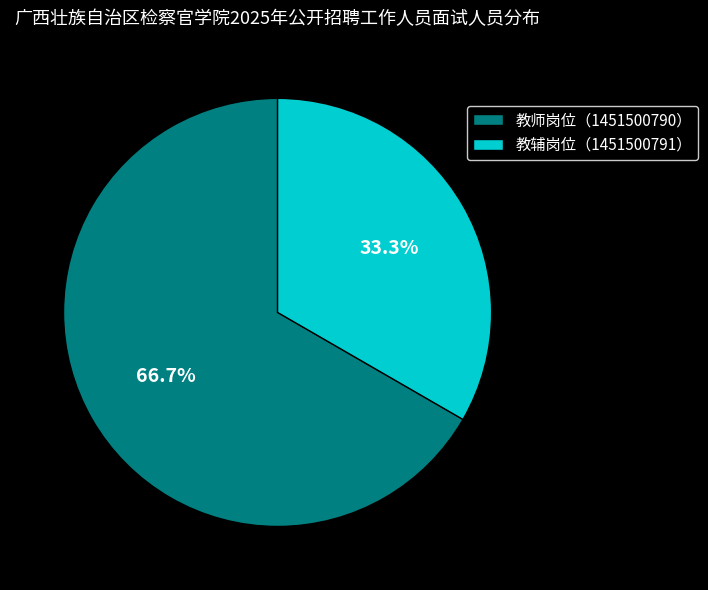

To the nearest percent, what is the average slice percentage?

50%